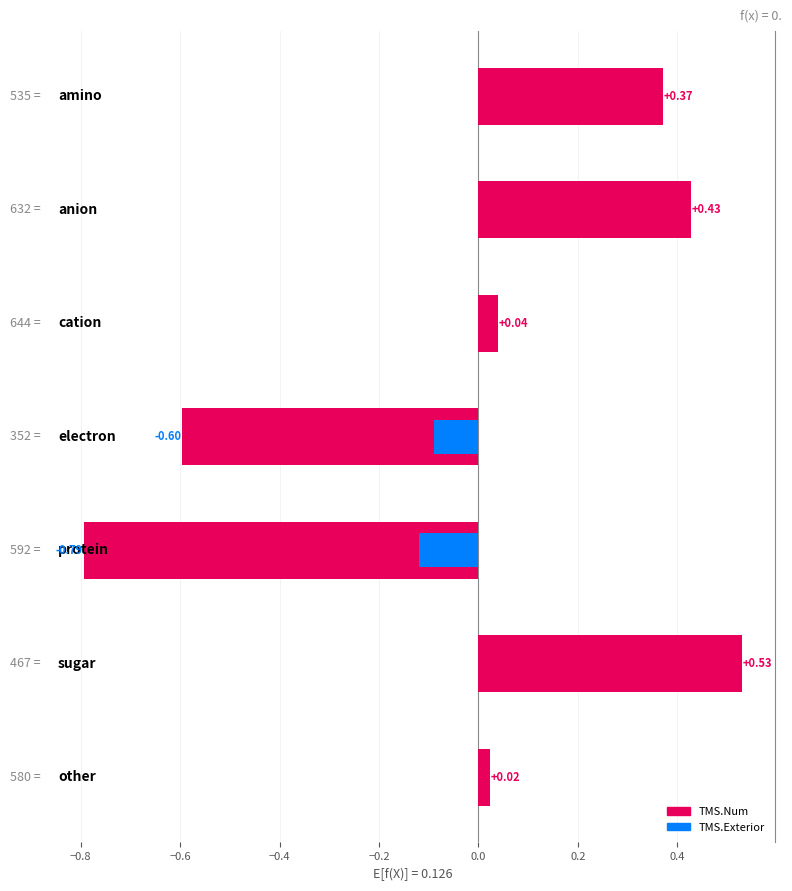

What is the sum of the TMS.Num values at −0.6 and 0.0?

0.6